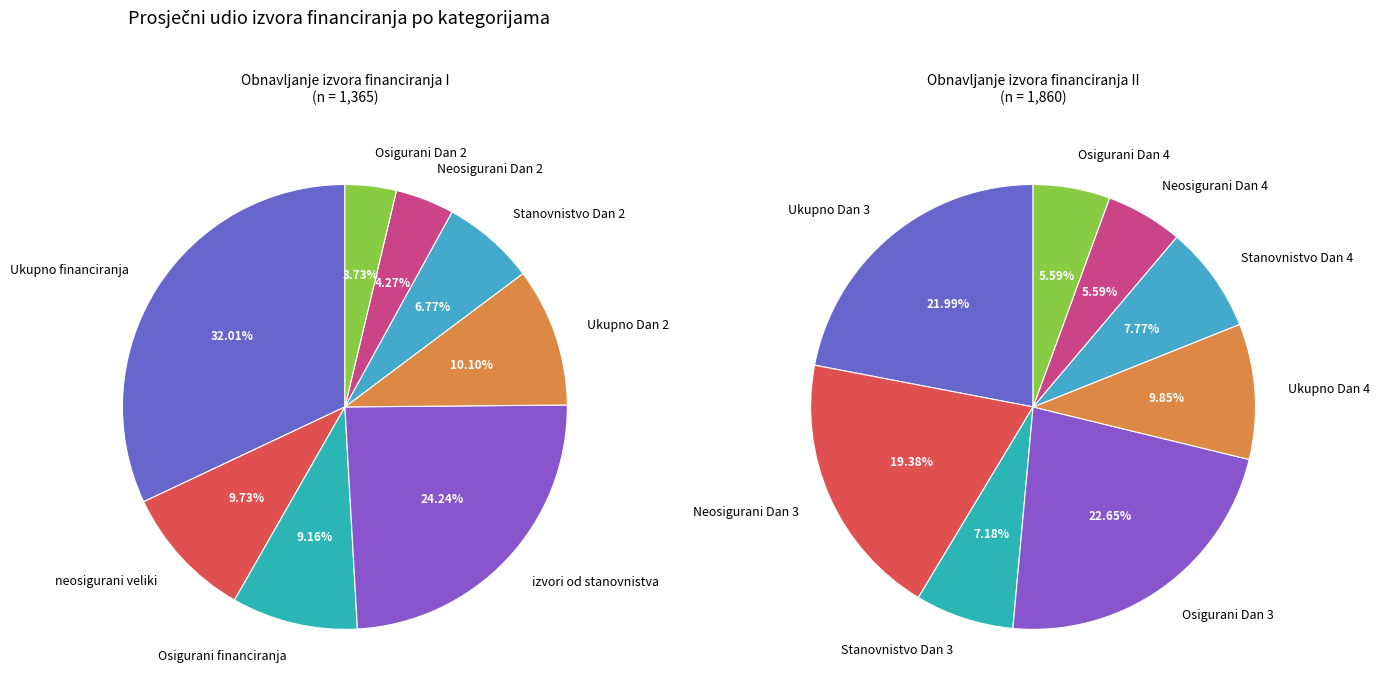

Is it true that 3 is 21% of the pie?

False